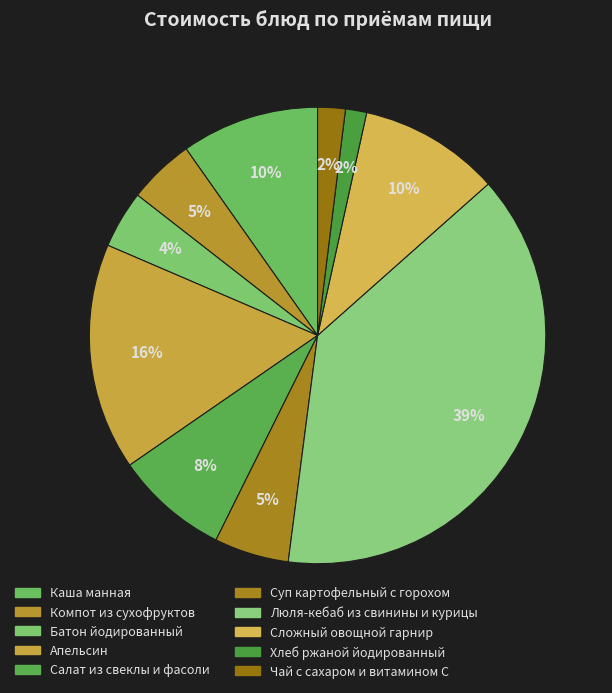

How many segments does this pie chart have?

10